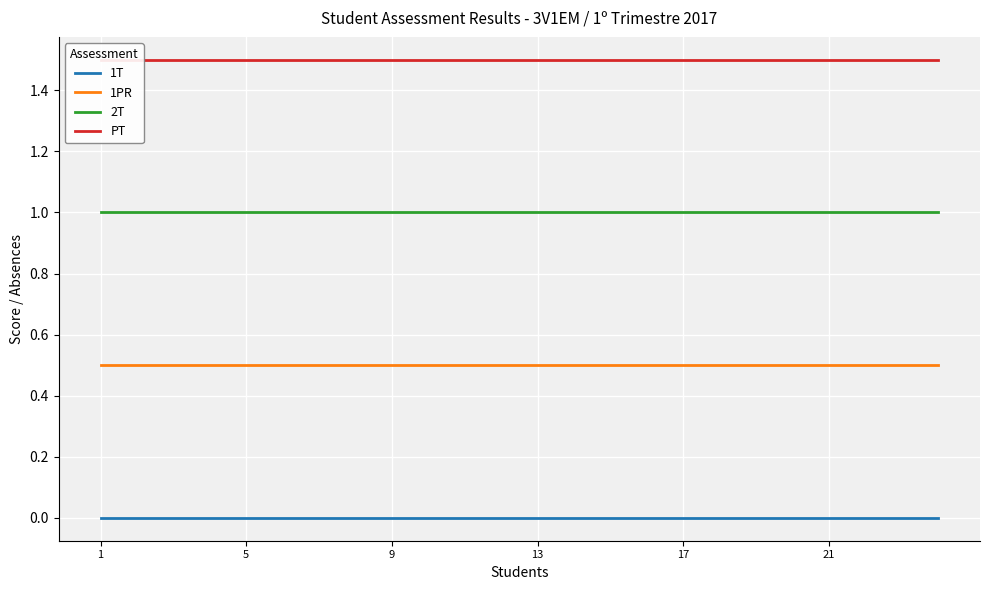

The 2T series shows 0.6 at 10. True or false?

False